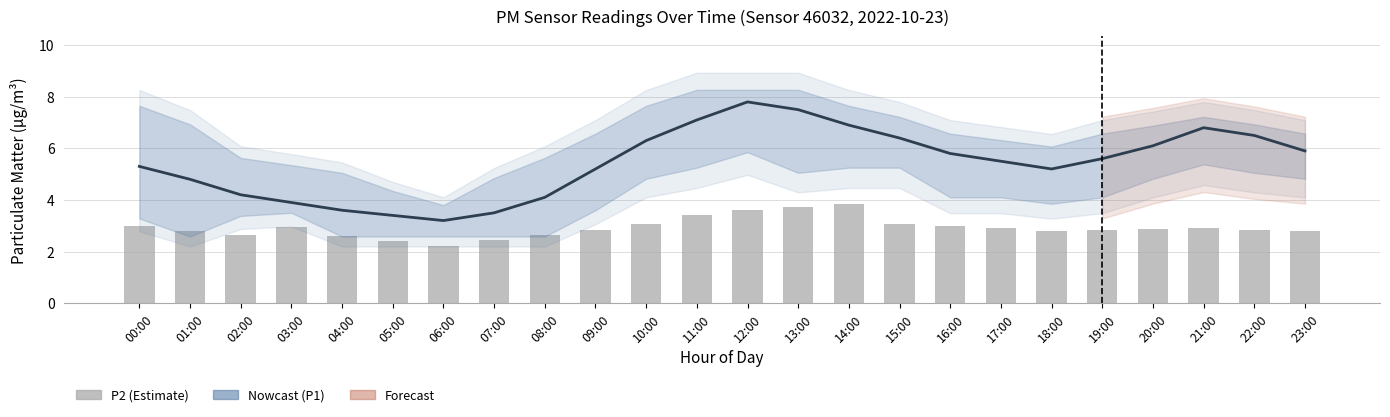

How many categories are shown in the chart?

24